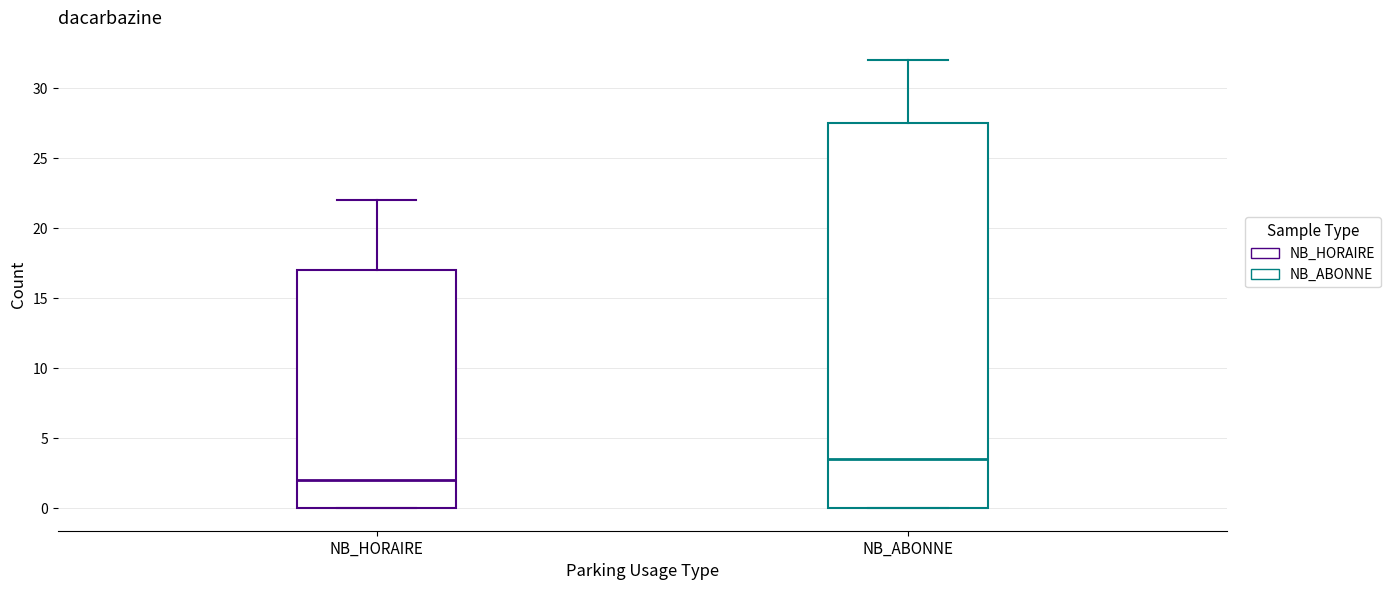

Reading left to right, read every box against the y-axis: the position of its median line, the range the box covers, and the ends of its whiskers. The values are not printed on the chart, so give them approximately, as read against the axis.

NB_HORAIRE: median 2.0, box 0.0 to 17.0, whiskers 0.0 to 22.0
NB_ABONNE: median 3.5, box 0.0 to 27.5, whiskers 0.0 to 32.0